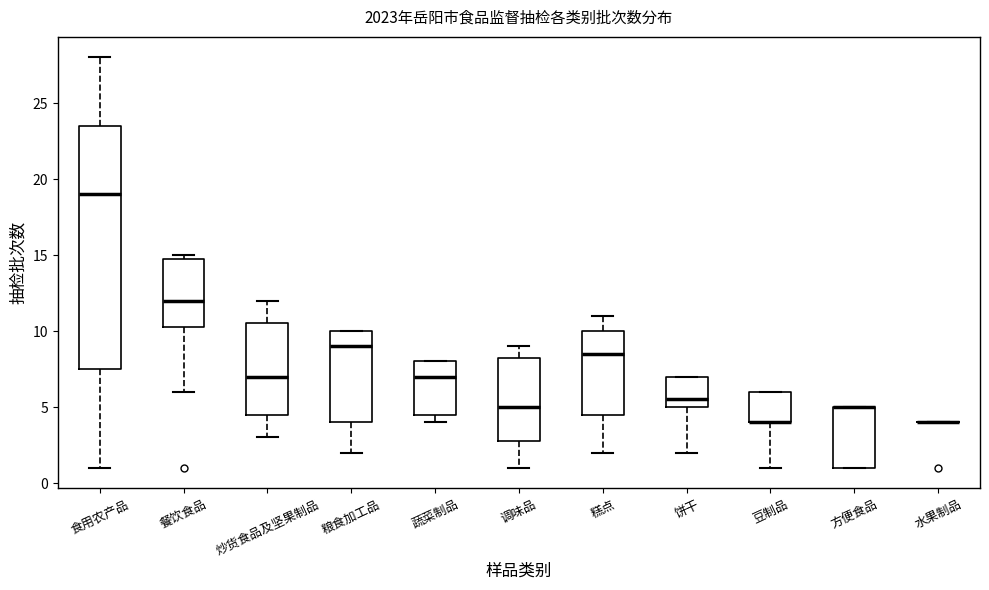

Reading left to right, transcribe this box plot: for each box, give where its median line is, the range the box spans, and where its two whiskers end, as read against the y-axis. The values are not printed on the chart, so give them approximately, as read against the axis.

食用农产品: median 19.0, box 7.5 to 23.5, whiskers 1.0 to 28.0
餐饮食品: median 12.0, box 10.5 to 15.0, whiskers 6.0 to 15.0 (just above the box's upper edge)
炒货食品及坚果制品: median 7.0, box 4.5 to 10.5, whiskers 3.0 to 12.0
粮食加工品: median 9.0, box 4.0 to 10.0, whiskers 2.0 to 10.0
蔬菜制品: median 7.0, box 4.5 to 8.0, whiskers 4.0 to 8.0
调味品: median 5.0, box 3.0 to 8.5, whiskers 1.0 to 9.0
糕点: median 8.5, box 4.5 to 10.0, whiskers 2.0 to 11.0
饼干: median 5.5, box 5.0 to 7.0, whiskers 2.0 to 7.0
豆制品: median 4.0 (drawn on the box's lower edge), box 4.0 to 6.0, whiskers 1.0 to 6.0
方便食品: median 5.0 (drawn on the box's upper edge), box 1.0 to 5.0, whiskers 1.0 to 5.0
水果制品: box collapsed to a line at 4.0, whiskers 4.0 to 4.0